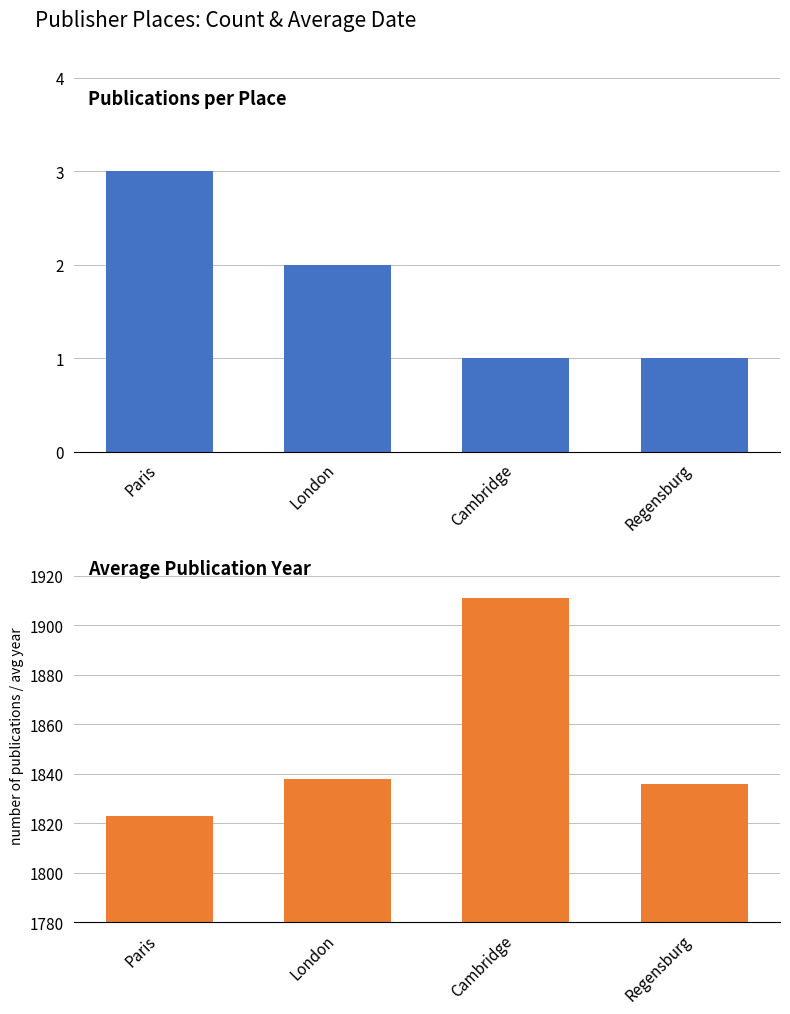

Which label corresponds to the largest value in the chart?

Cambridge